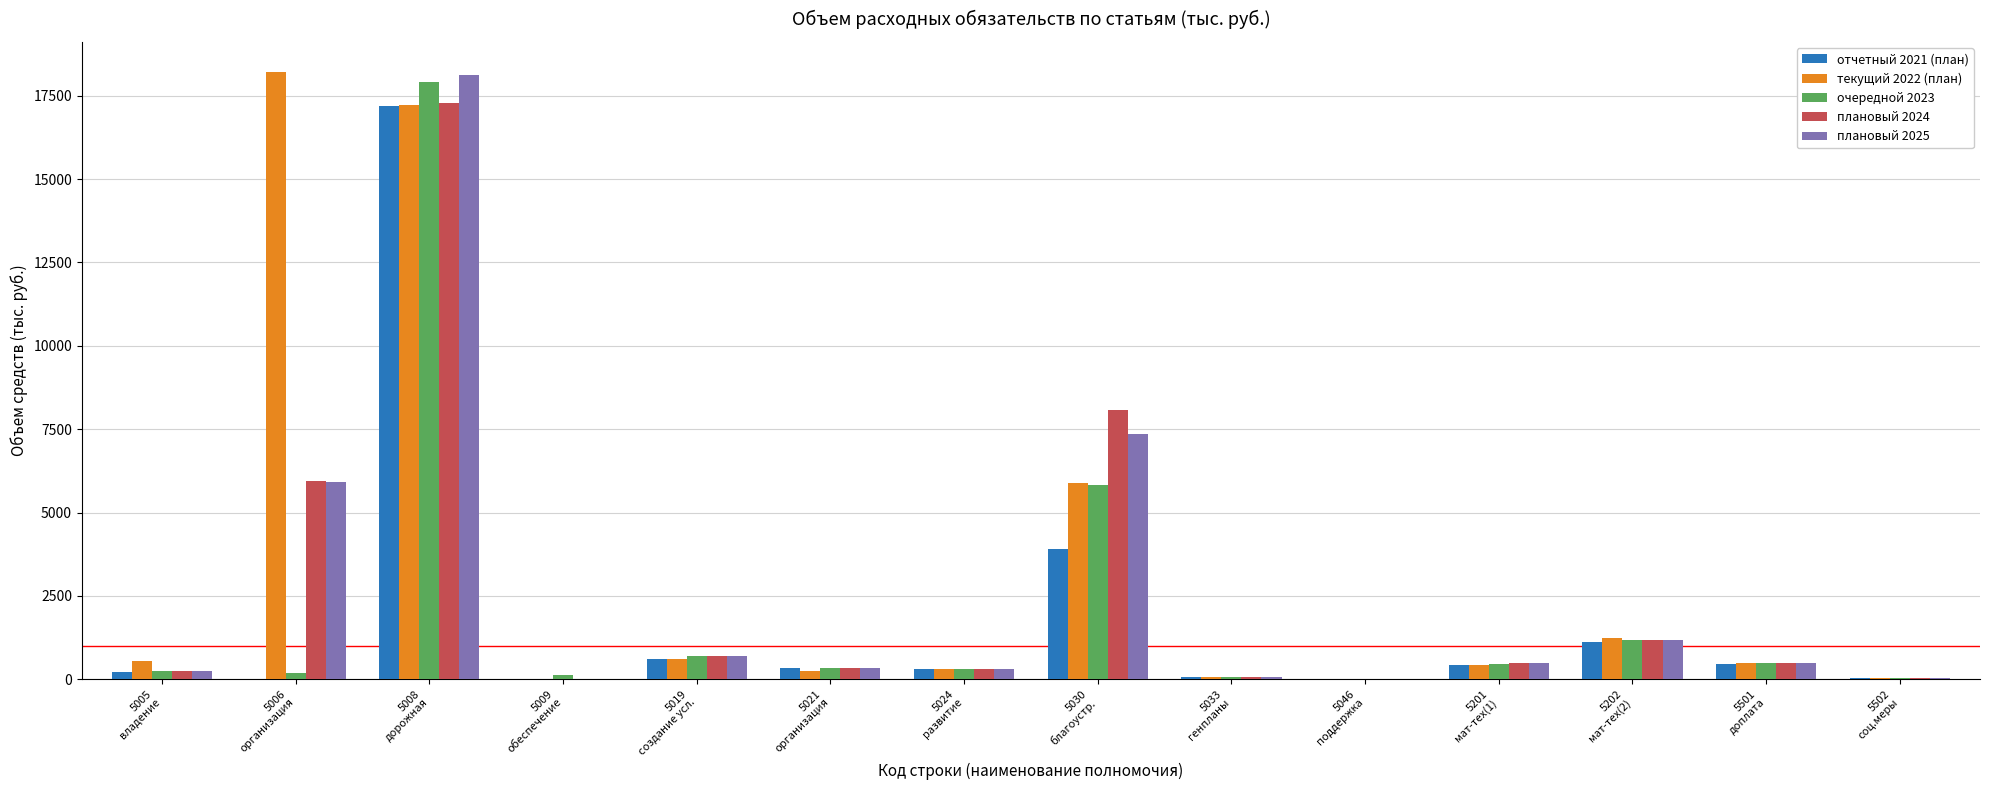

Which series has the largest total across all categories?

текущий 2022 (план)